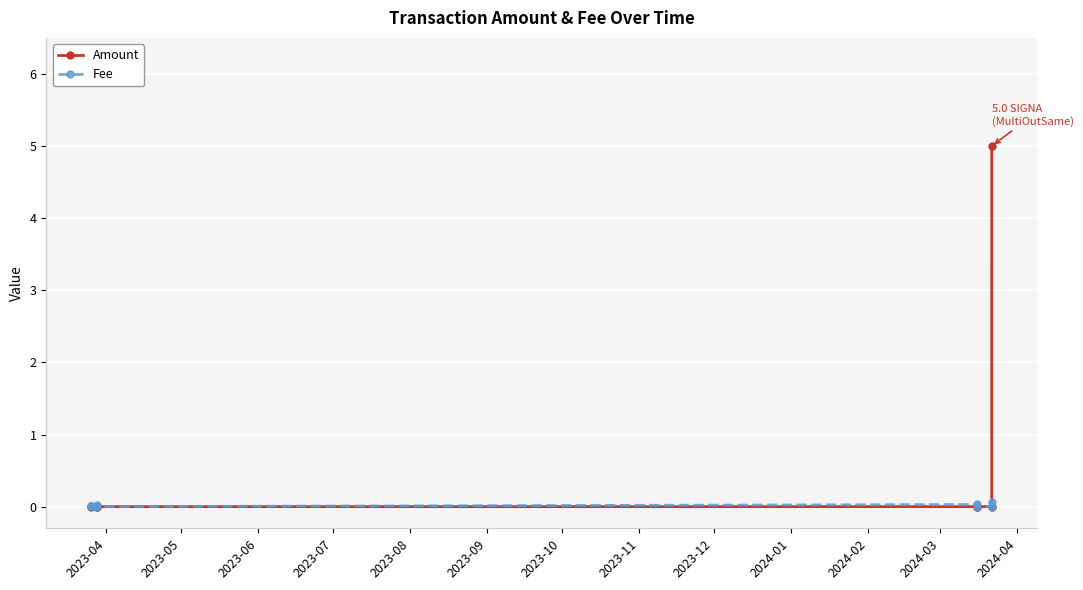

Reading left to right, transcribe all the data shown in this chart.

Amount: 0.0	0.0	0.0	0.0	0.0	0.0	0.0	5.0
Fee: 0.0	0.0	0.0	0.0	0.0	0.0	0.0	0.1